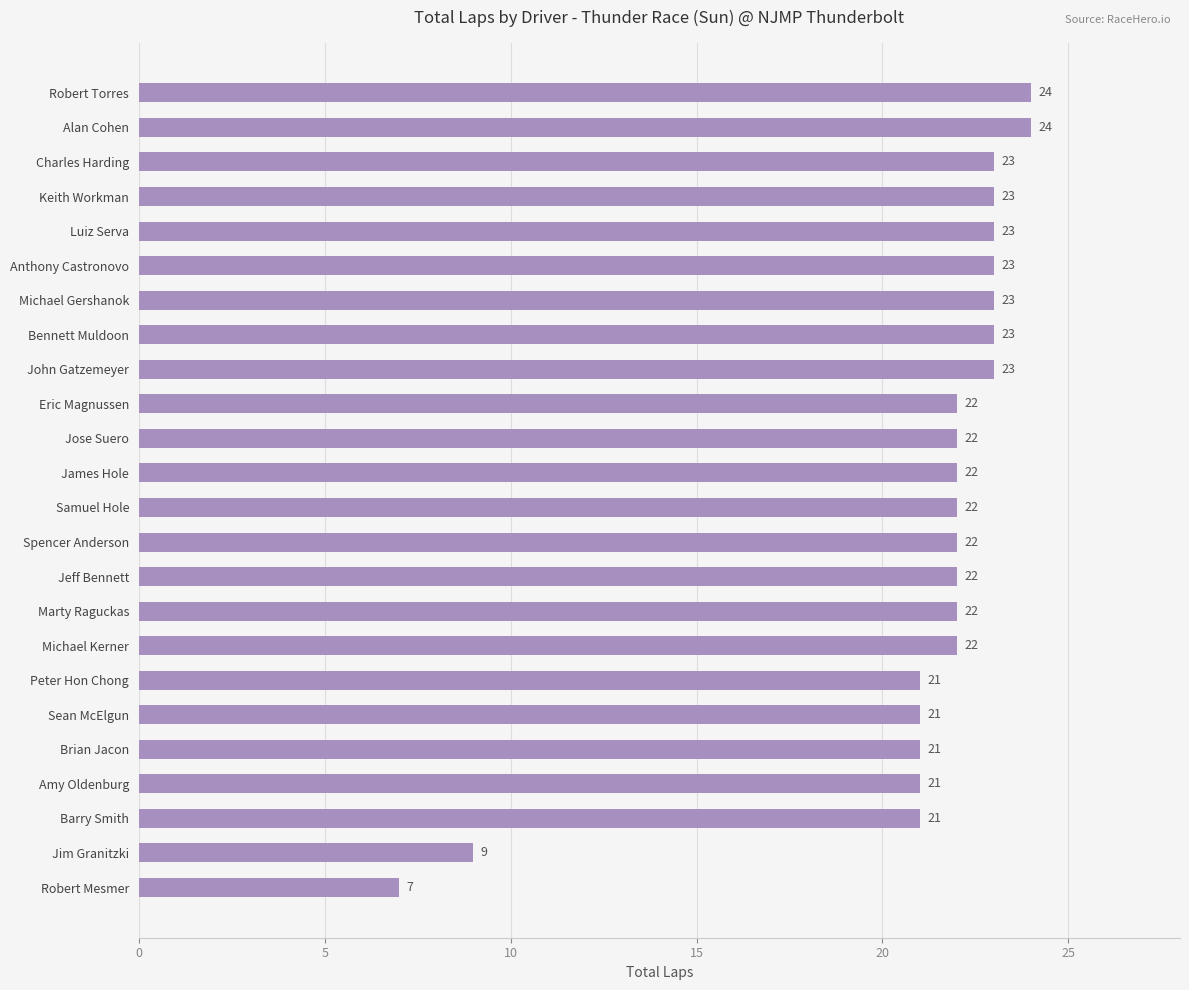

What is the ratio of the value at Anthony Castronovo to the value at Charles Harding?

1.0